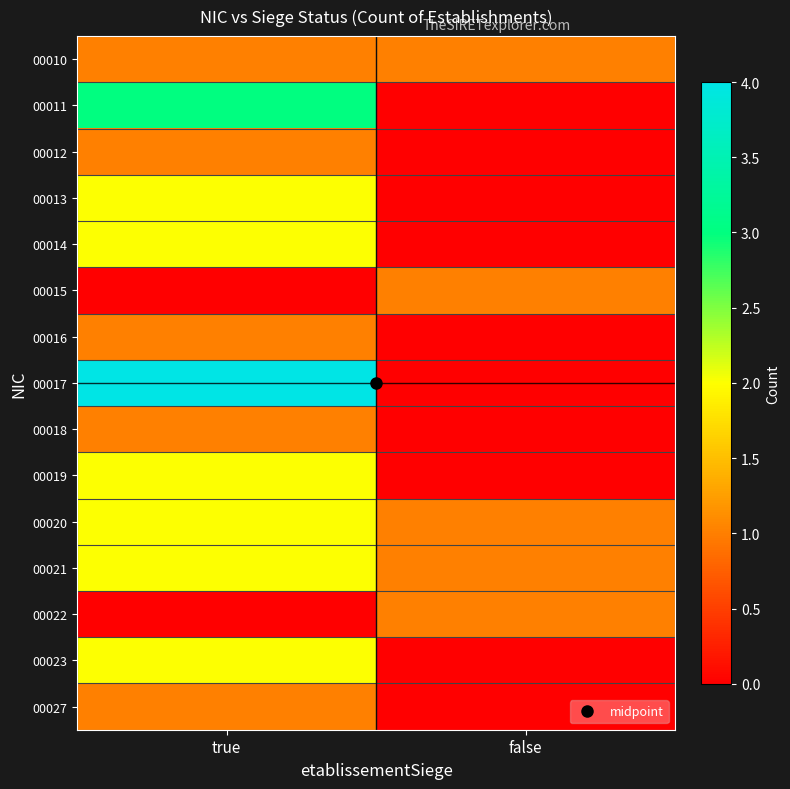

At which category is the sum across all series the highest?

true